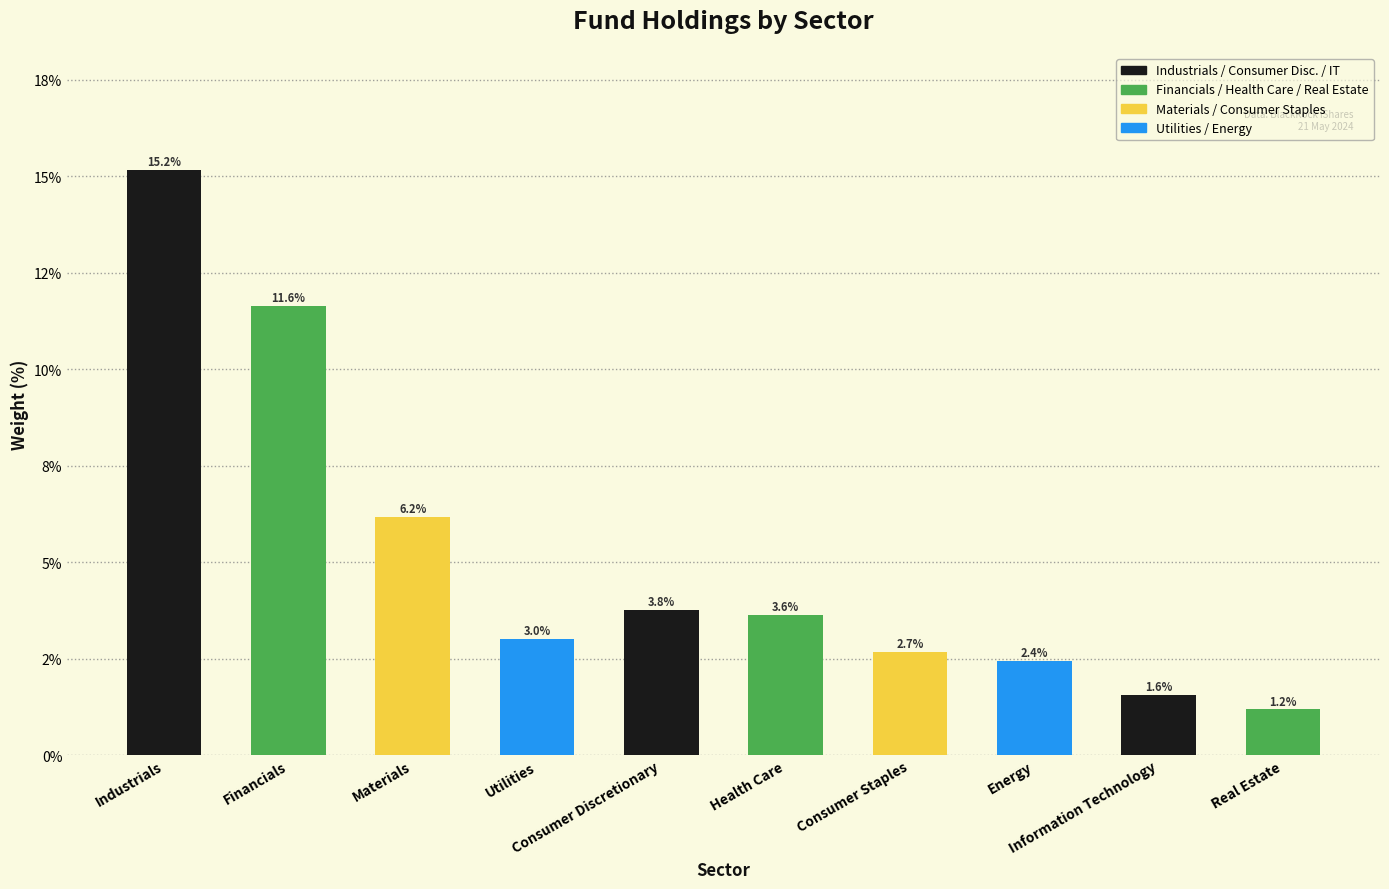

What is the label of the 9th bar from the left?

Information Technology